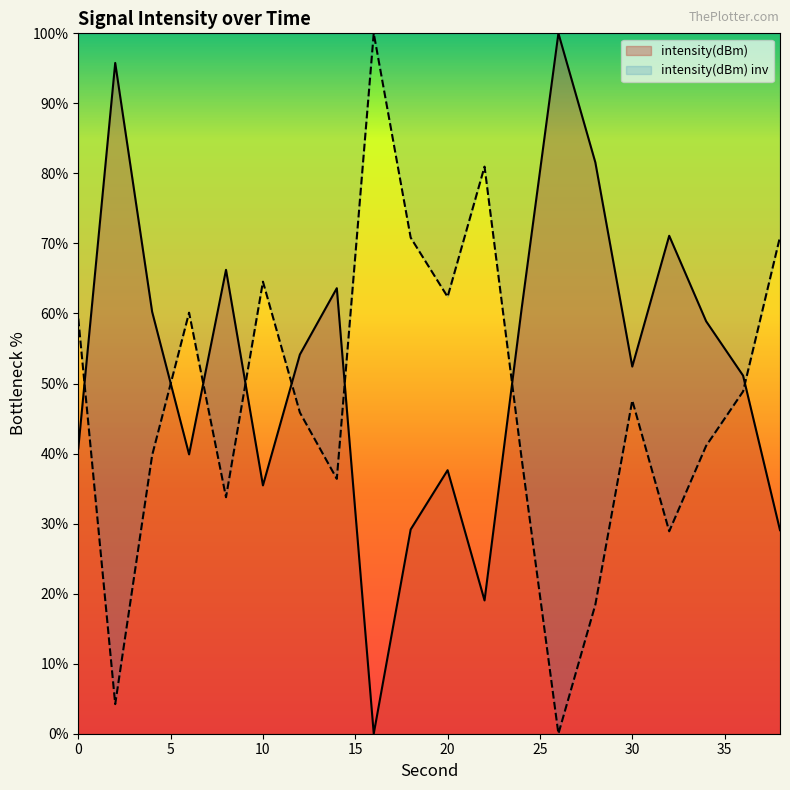

How many values are below 54?

10